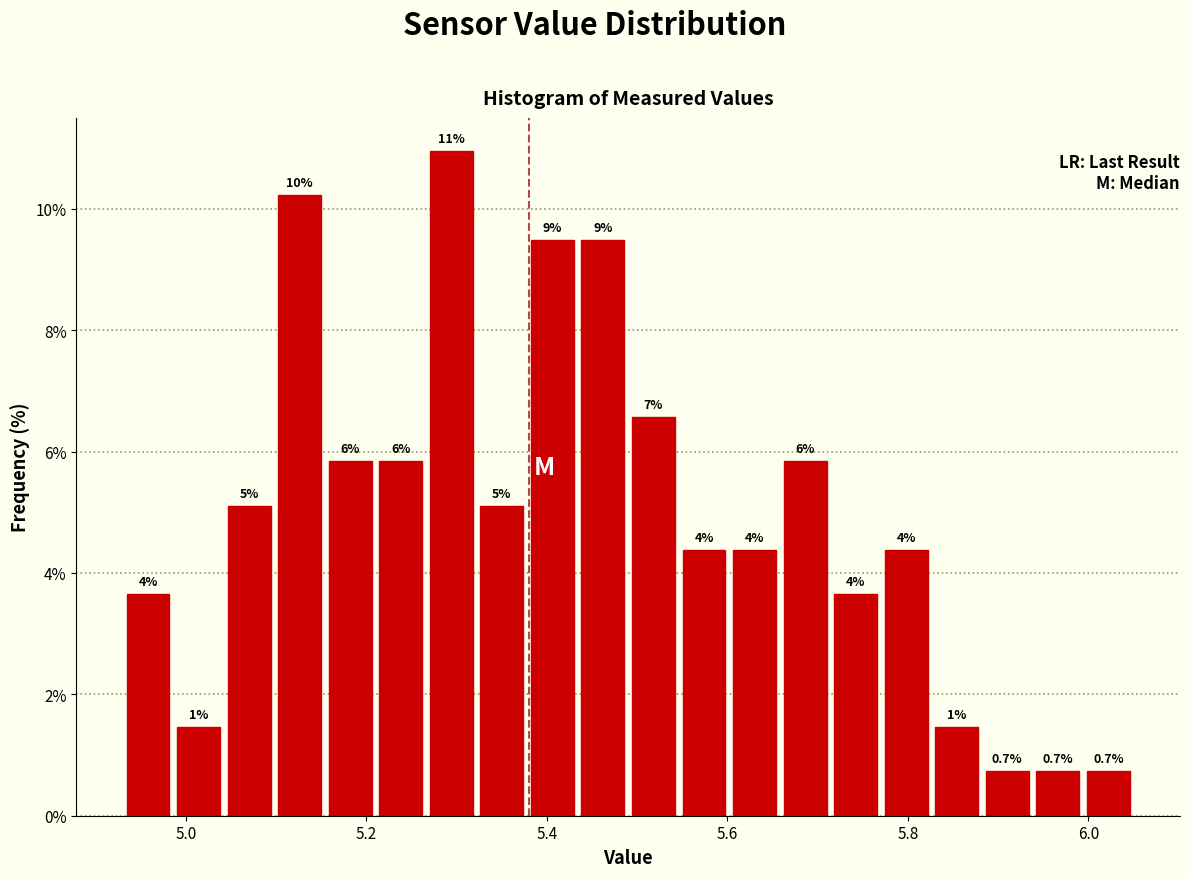

Around what value on the x-axis is the tallest bar? Give the approximate position of its centre, as read against the axis.

5.30